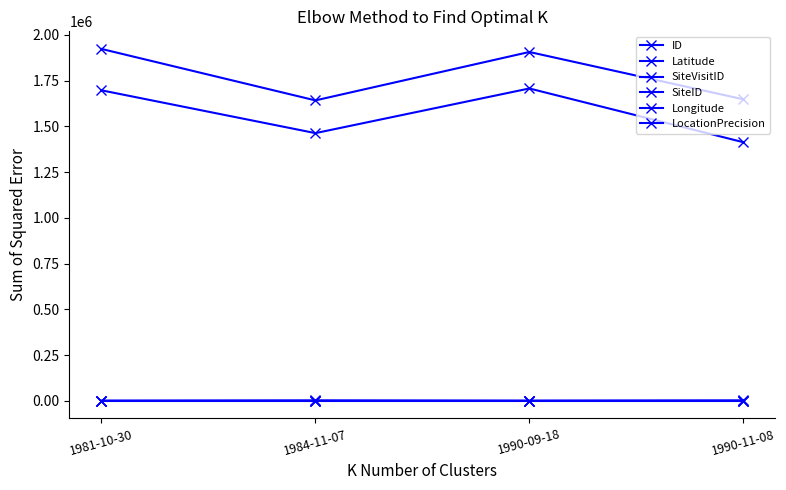

How many lines are shown in the chart?

6